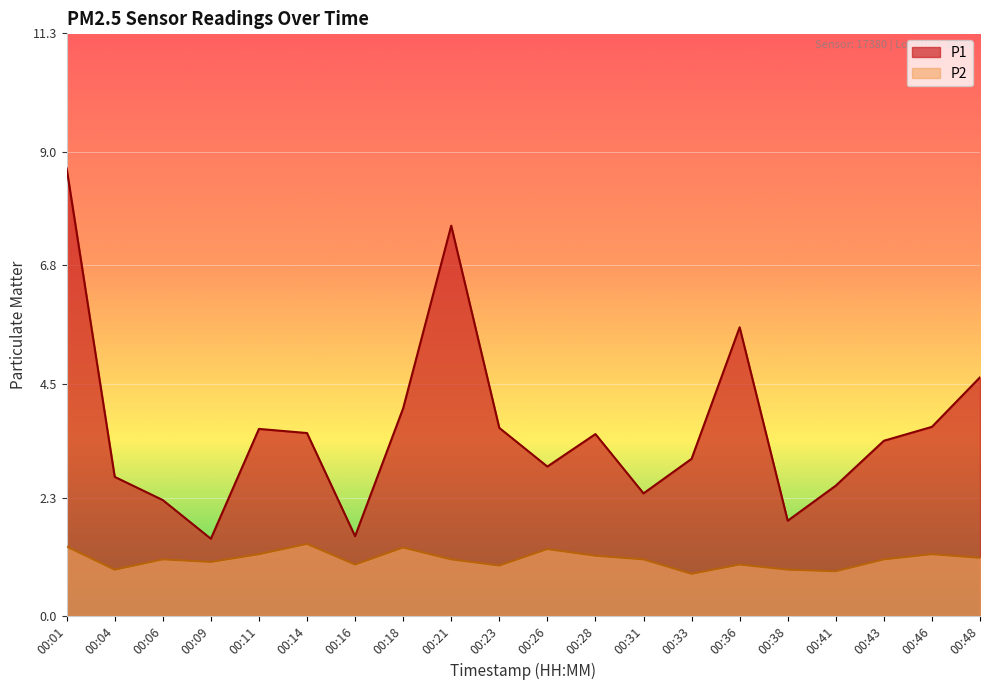

The P2 series shows 1.2 at 00:28. True or false?

True